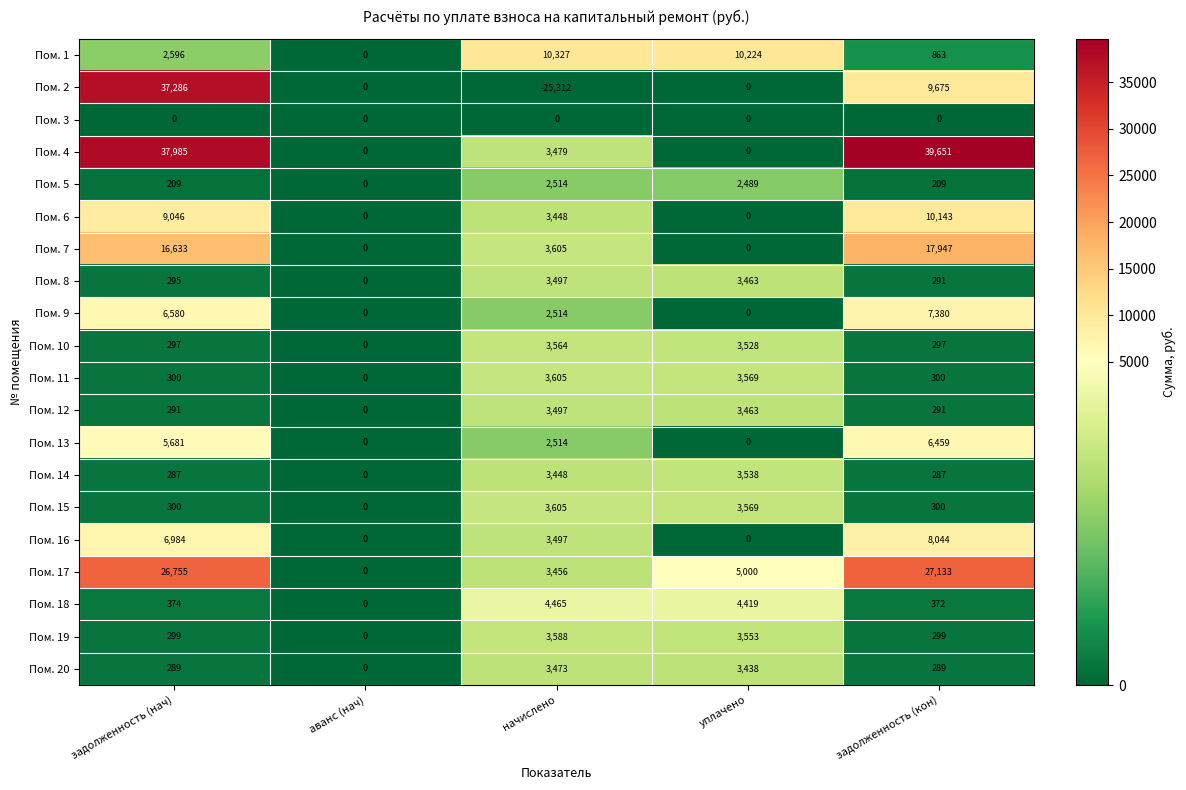

What is the spread (max minus min) of values at задолженность (нач)?

37985